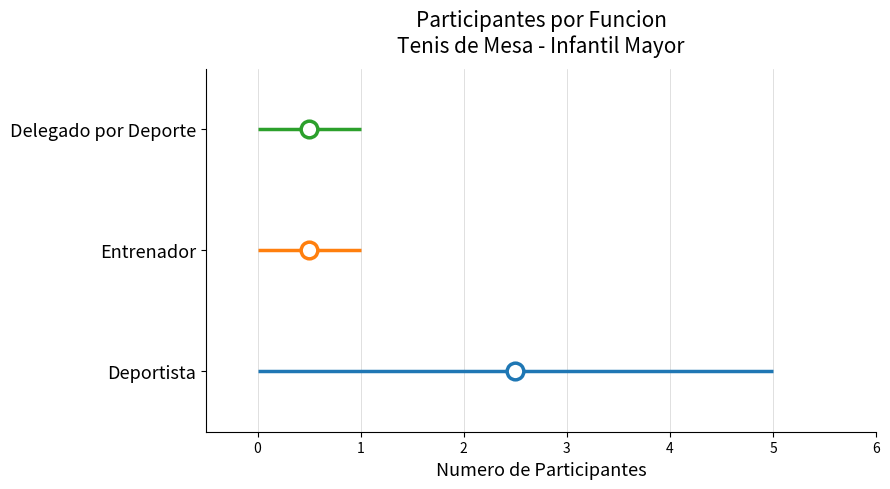

What position from the right is 0?

1